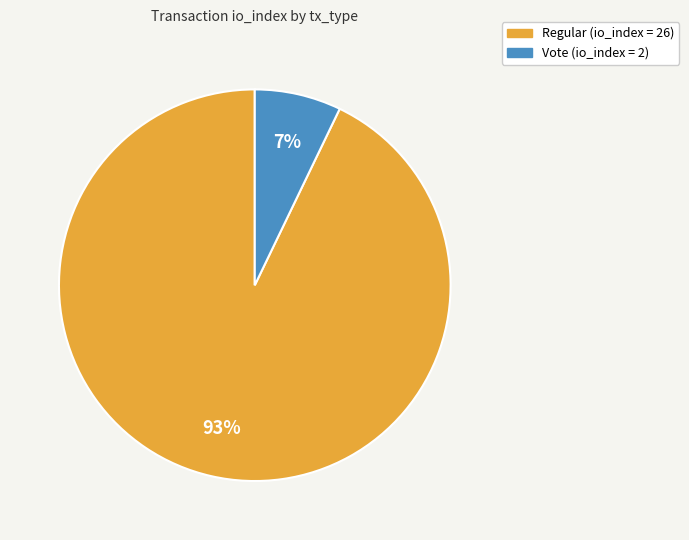

Combined, do Regular and Vote account for over 50%?

Yes